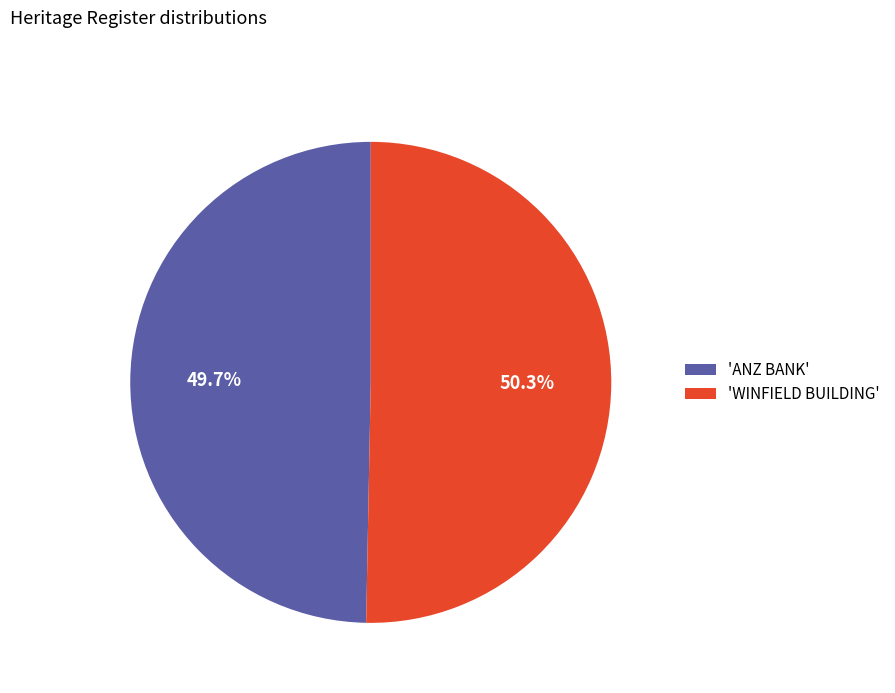

How many segments does this pie chart have?

2